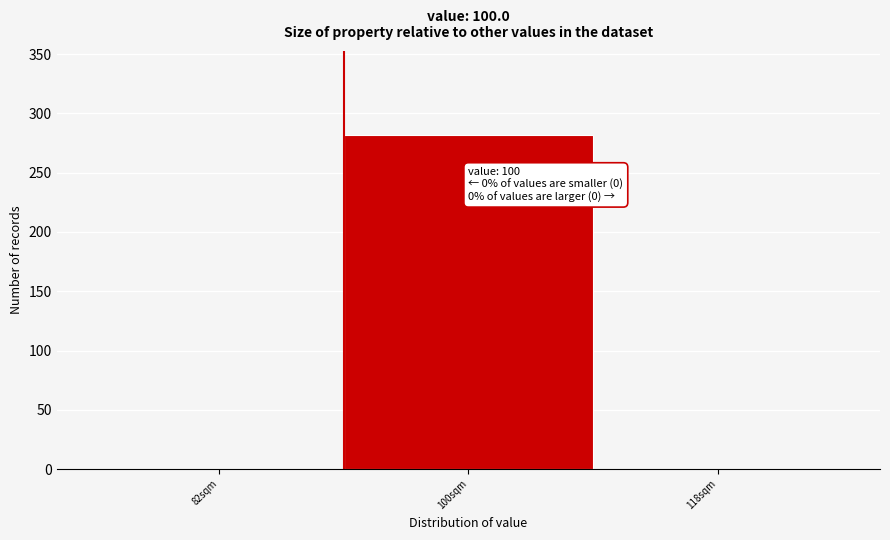

Reading left to right, extract all data points from this chart.

82sqm=0	100sqm=282	118sqm=0